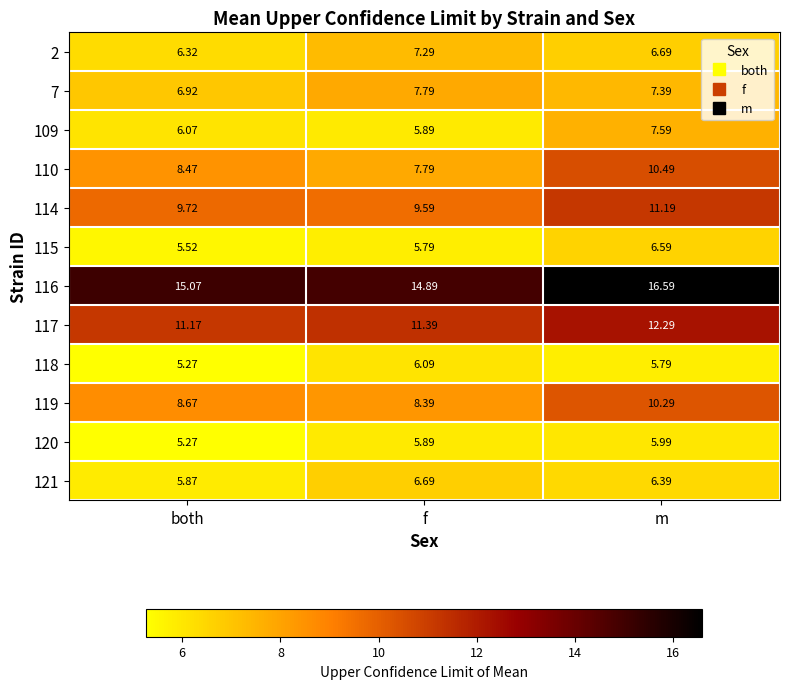

What is the total value across all series at both?

94.3